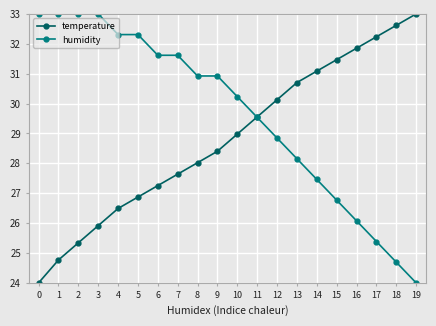

What is the total value across all series at 16?

57.9